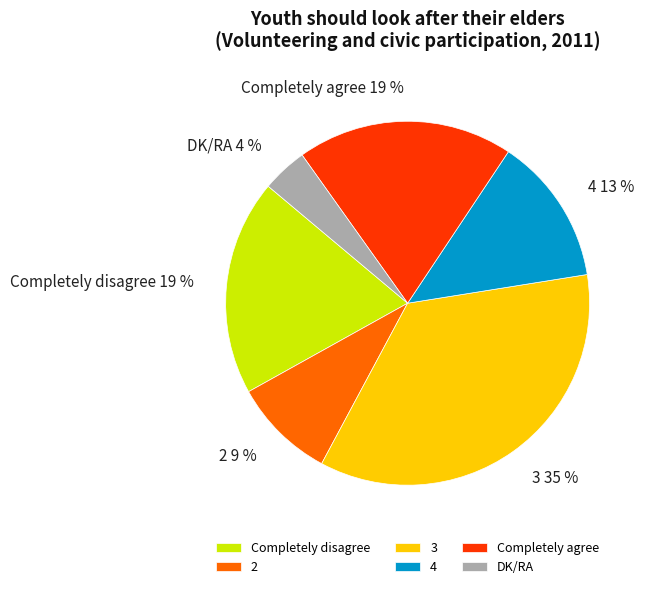

What is the largest slice in the pie chart?

3